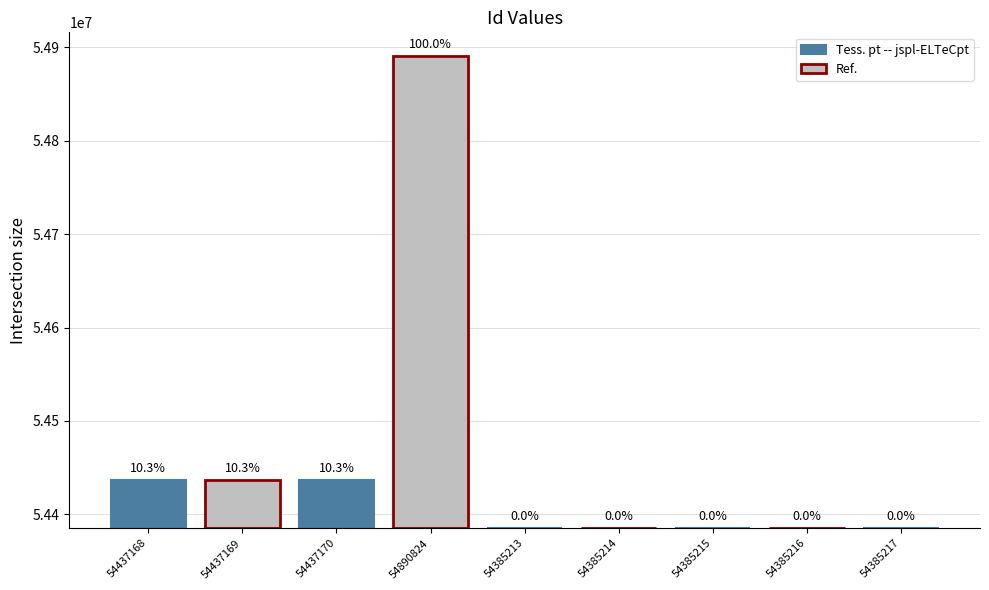

What value does the data have at 54385214?

54385214